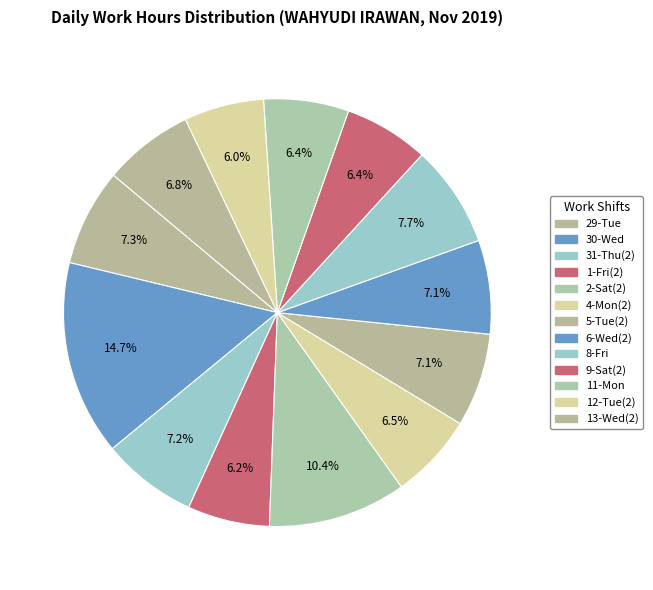

To the nearest percent, what is the average slice percentage?

8%